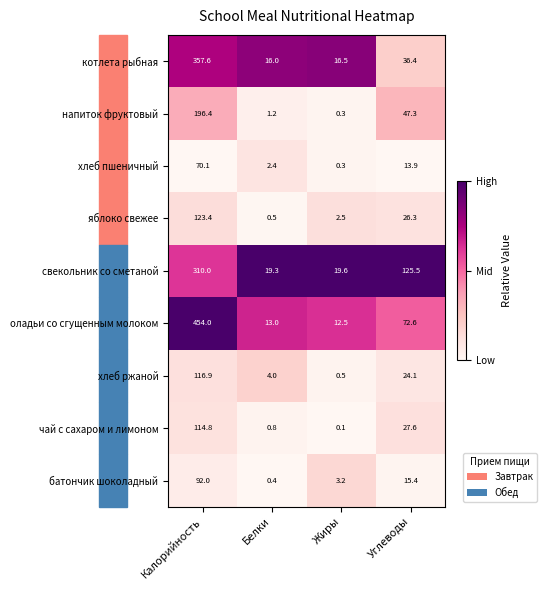

What is the total value across all series at Углеводы?

389.1